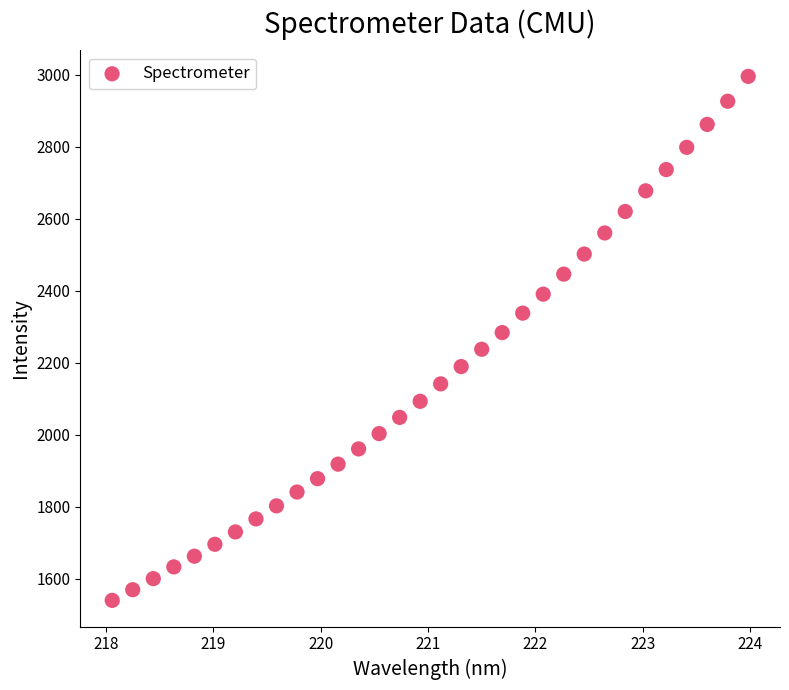

What is the range of X values (max minus min)?

5.9